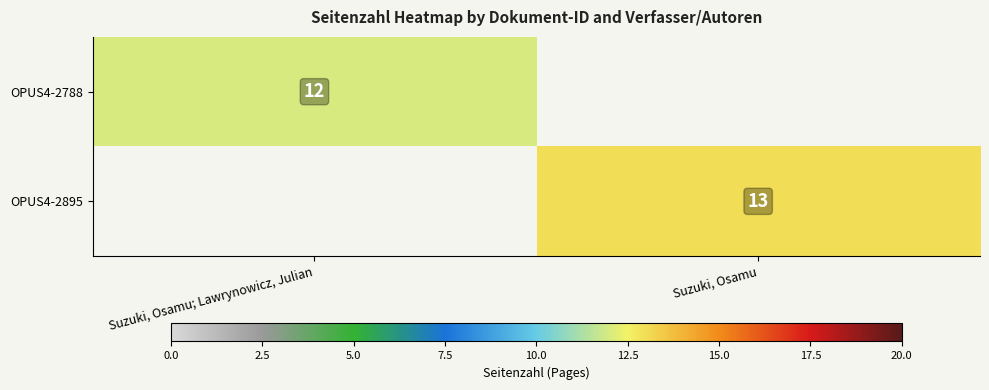

What is the greatest value displayed?

13.0